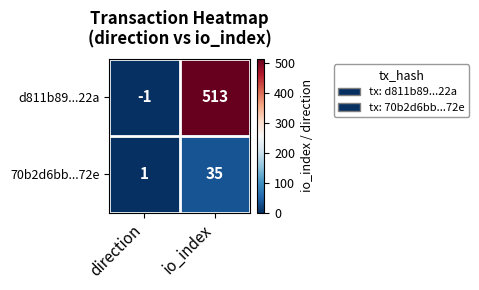

At how many categories does at least one series exceed 261?

1